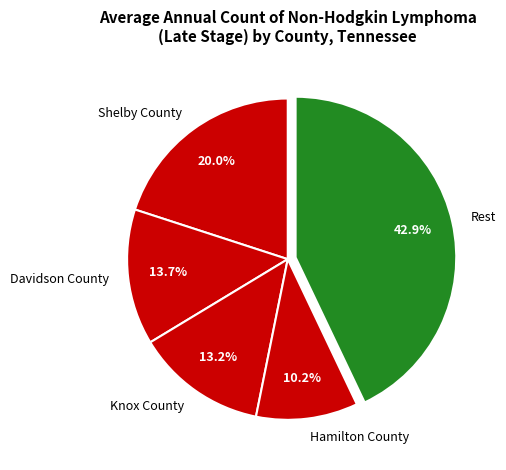

What percentage is NOT represented by Knox County?

86.8%